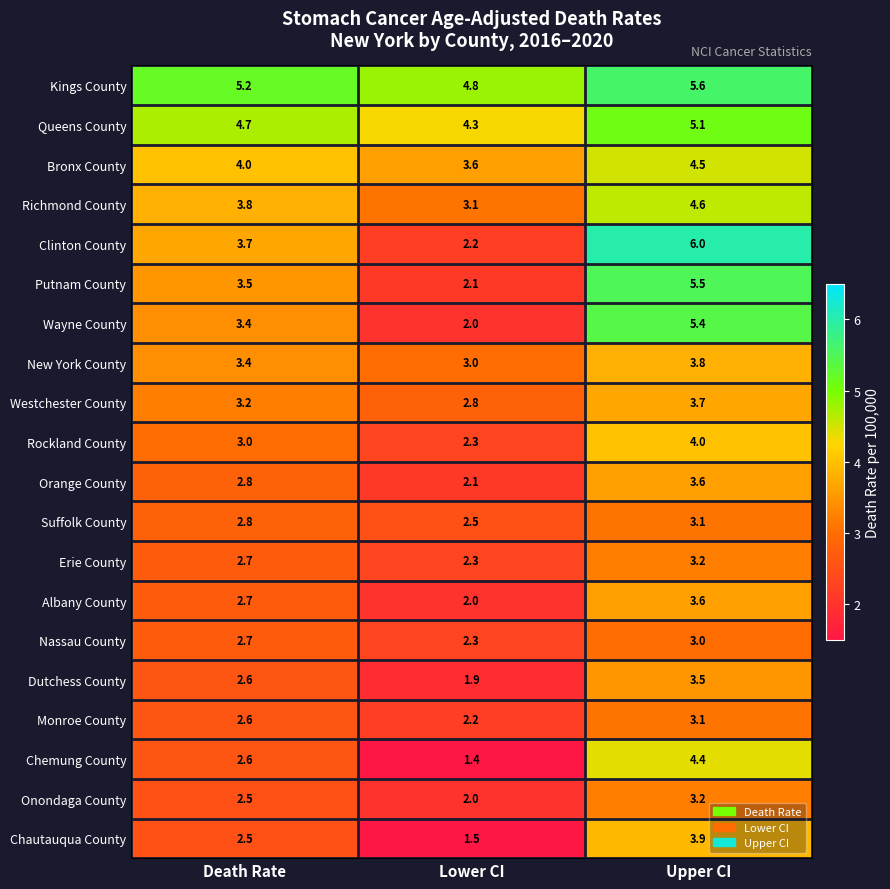

What is the difference between the highest and lowest values at Death Rate?

2.7